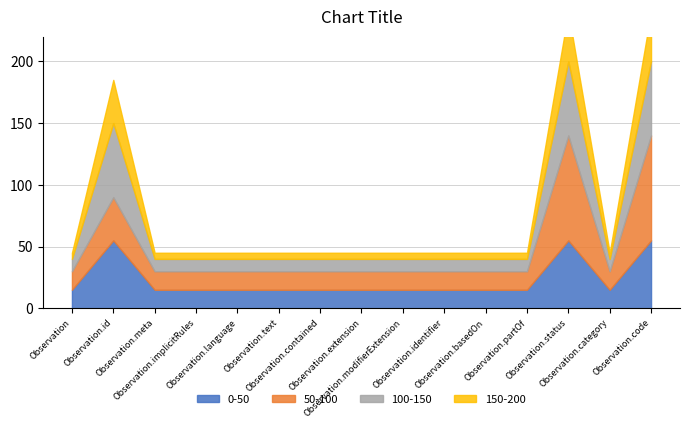

Which has a higher value, Observation.code or Observation.implicitRules?

Observation.code